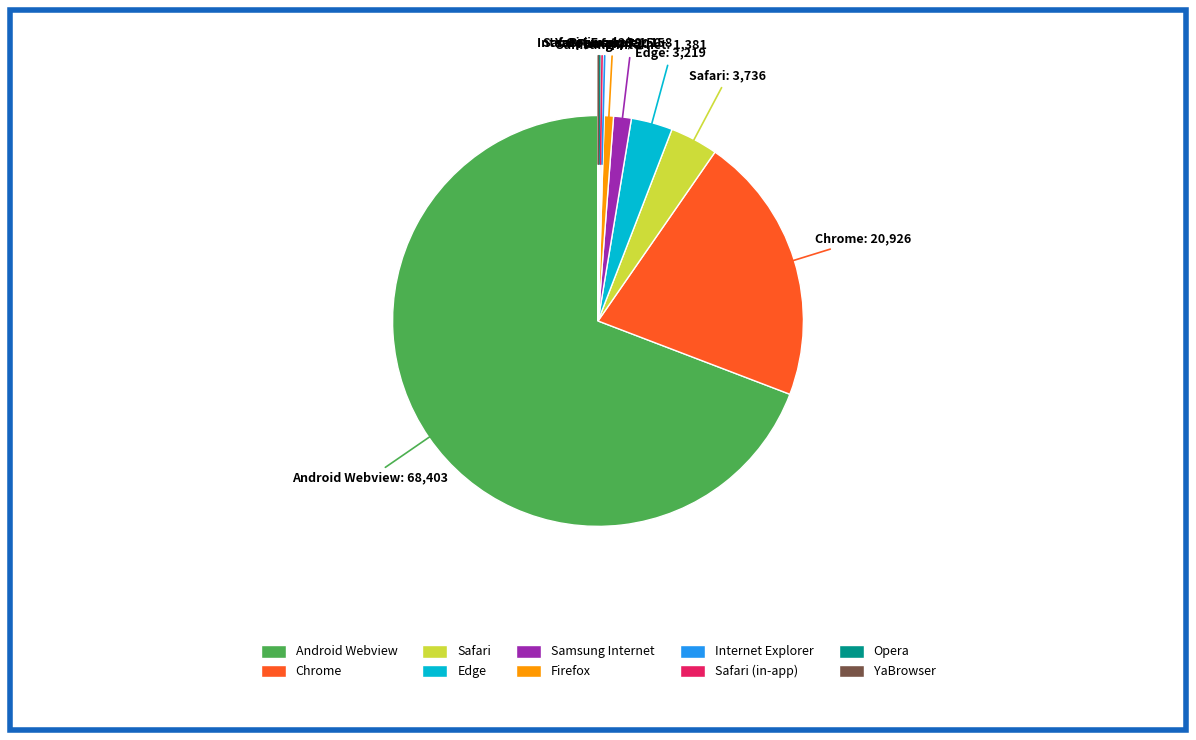

Is there any slice that represents more than half of the pie?

Yes